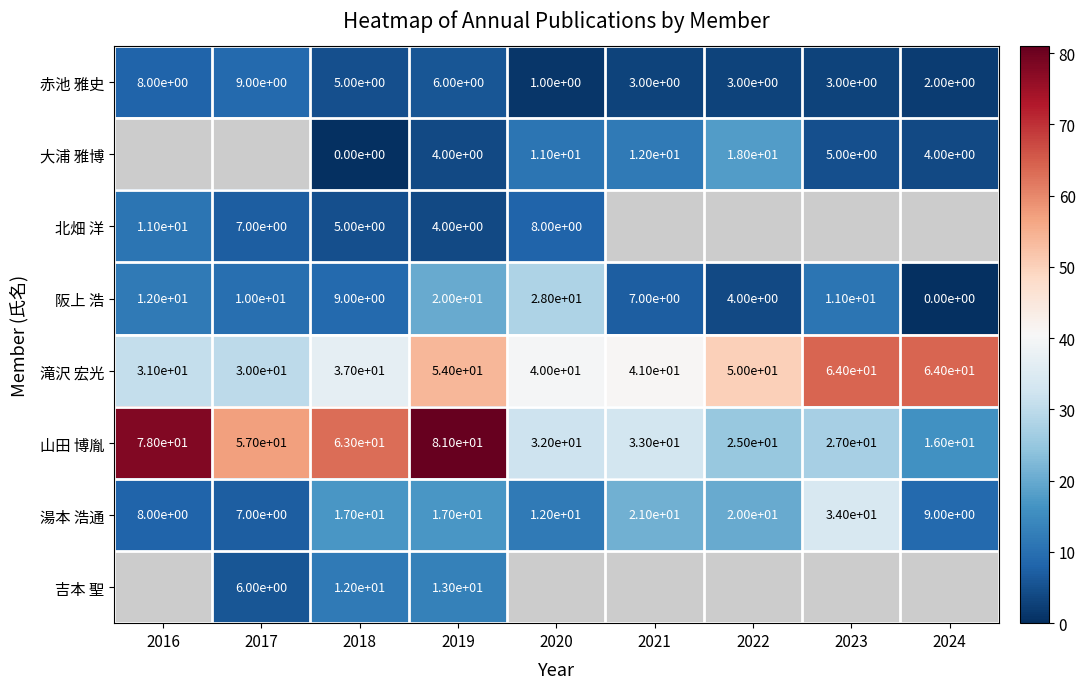

What is the difference between the highest and lowest values at 2019?

77